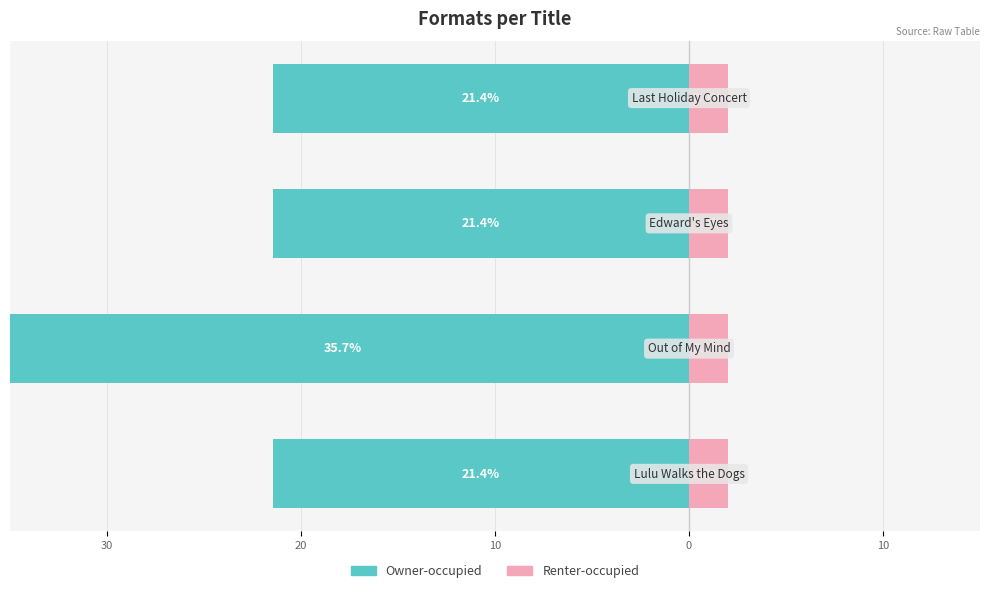

What is the spread (max minus min) of values at 30?

22.0